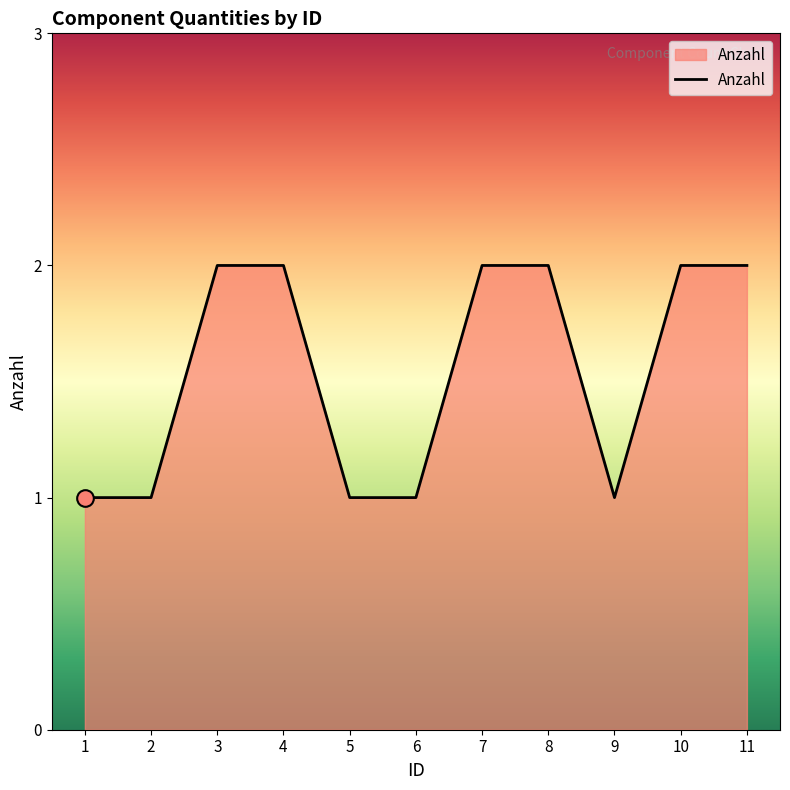

Count the values in the range 1 to 2.

11